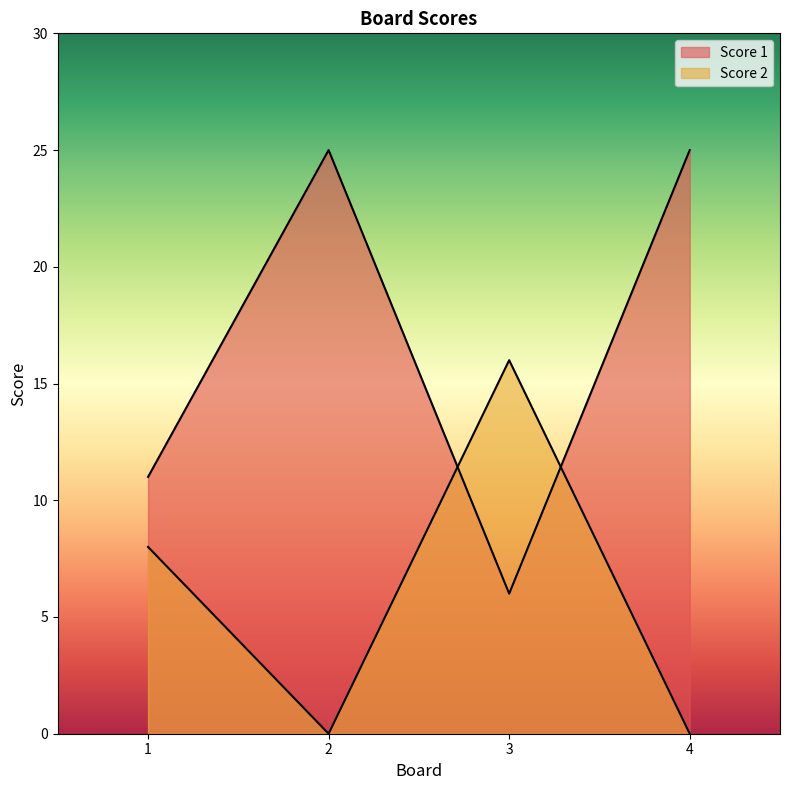

Reading left to right, list all the values displayed in this chart.

Score 1: 1=11	2=25	3=6	4=25
Score 2: 1=8	2=0	3=16	4=0